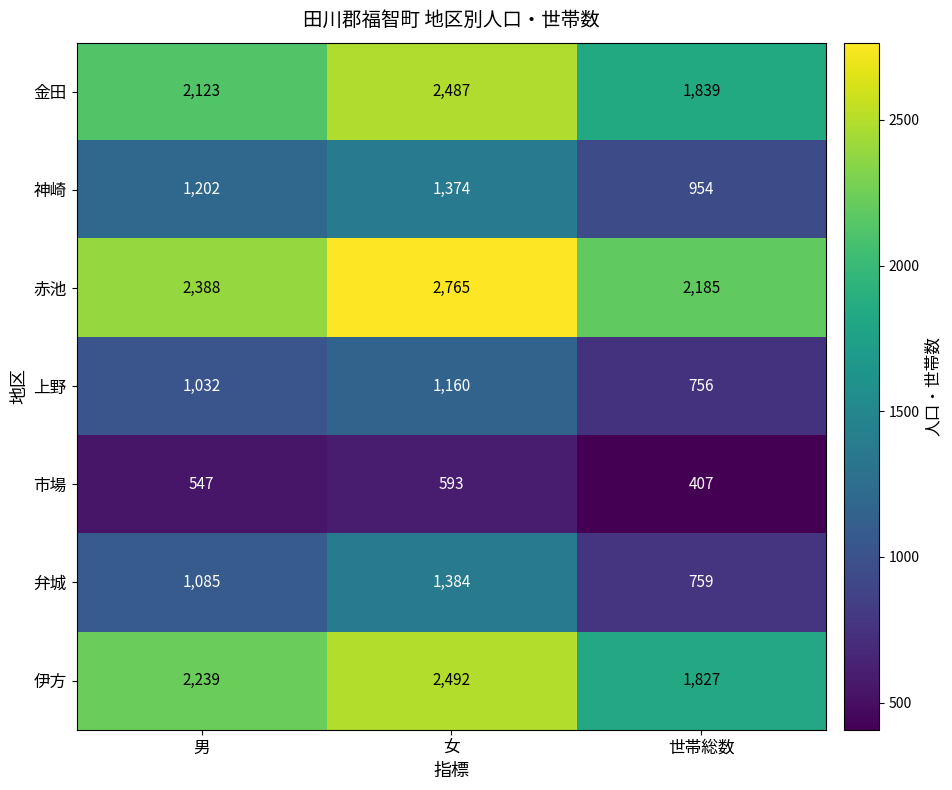

Rank the series by their maximum value, from lowest to highest.

市場, 上野, 神崎, 弁城, 金田, 伊方, 赤池